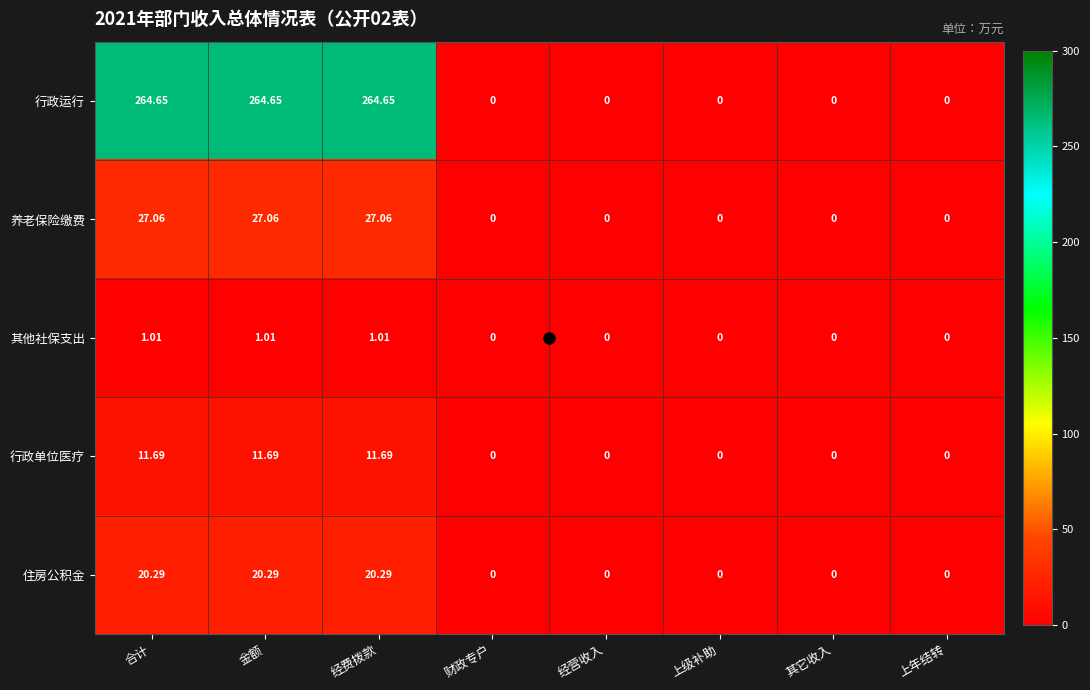

Which series has the largest total across all categories?

行政运行